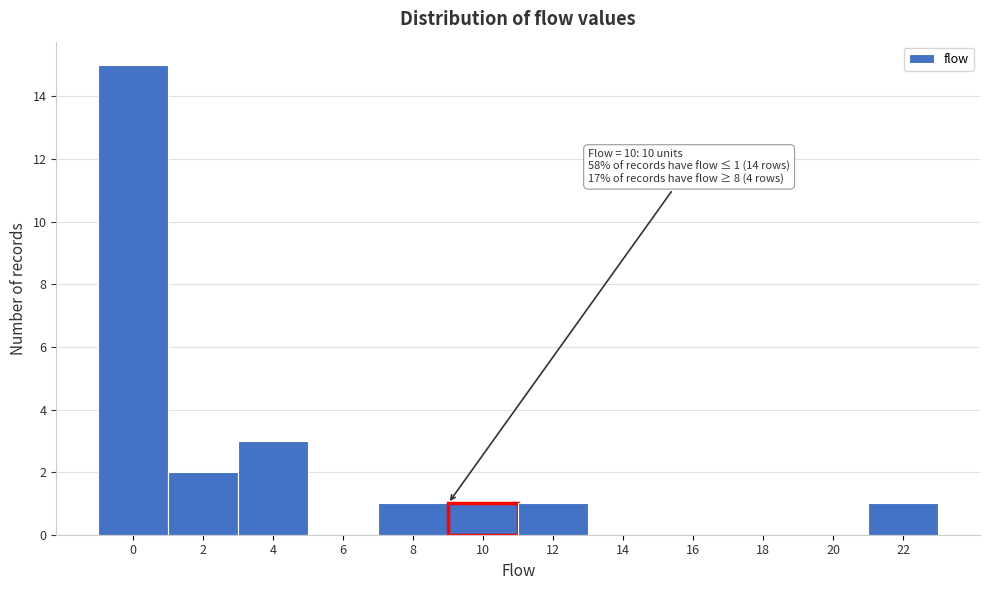

Reading left to right, transcribe all the data shown in this chart.

0=15	2=2	4=3	6=0	8=1	10=1	12=1	14=0	16=0	18=0	20=0	22=1